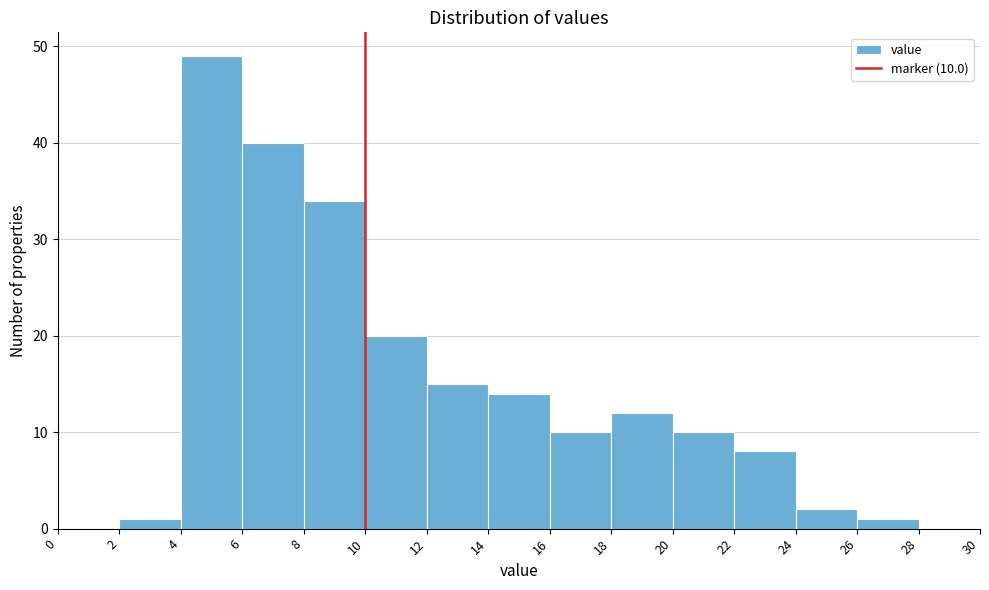

Which range on the x-axis has the tallest bar?

4 to 6